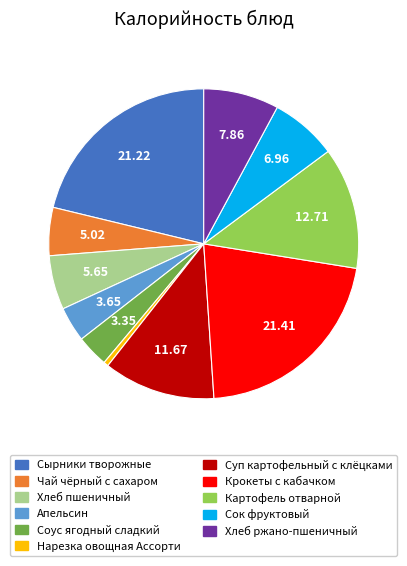

Does Нарезка овощная Ассорти account for over 50% of the chart?

No